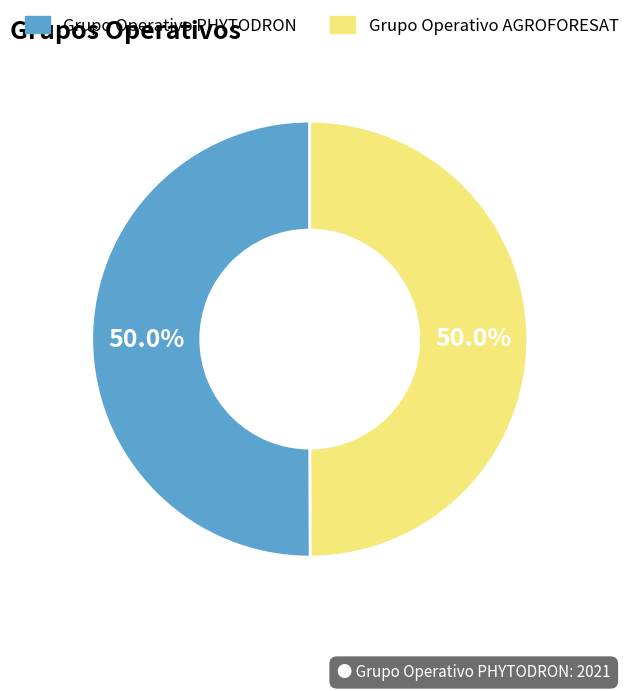

What percentage do Grupo Operativo PHYTODRON and Grupo Operativo AGROFORESAT together represent?

100.0%